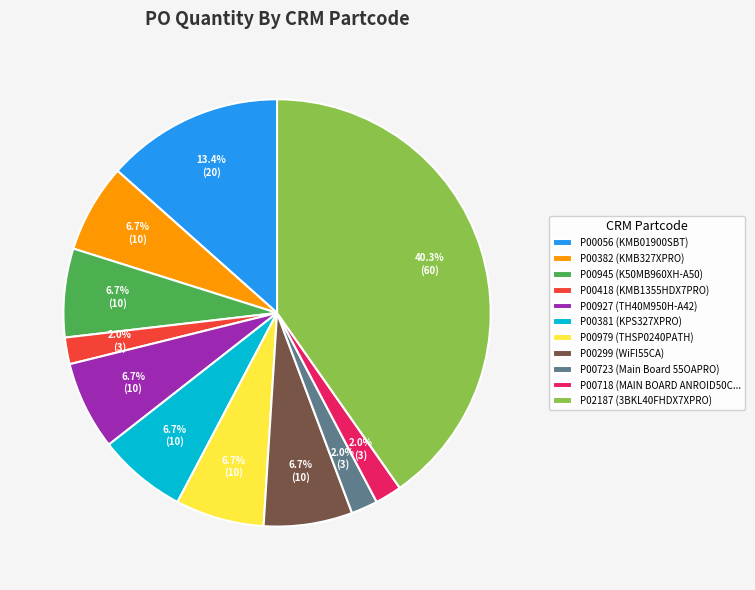

To the nearest percent, what is the difference between the P02187 (3BKL40FHDX7XPRO) and P00382 (KMB327XPRO) slice percentages?

34%